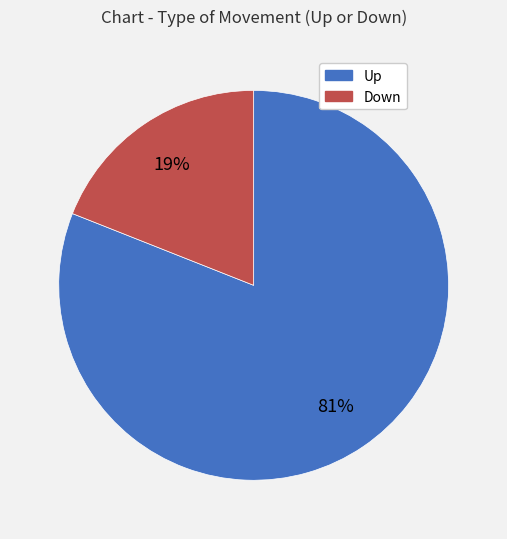

How many segments does this pie chart have?

2